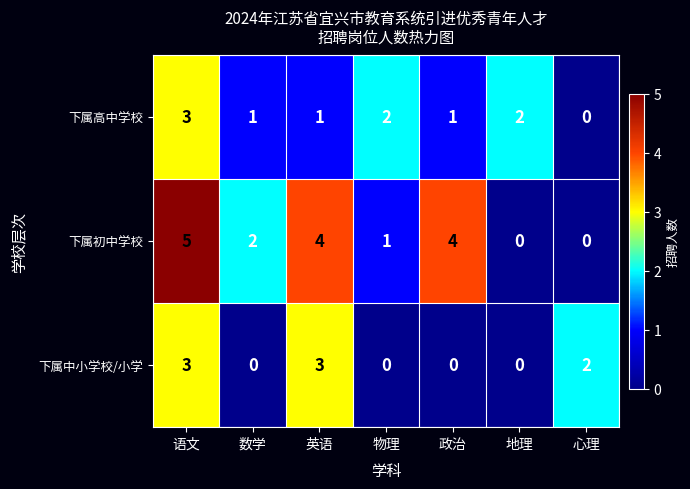

What is the greatest value displayed?

5